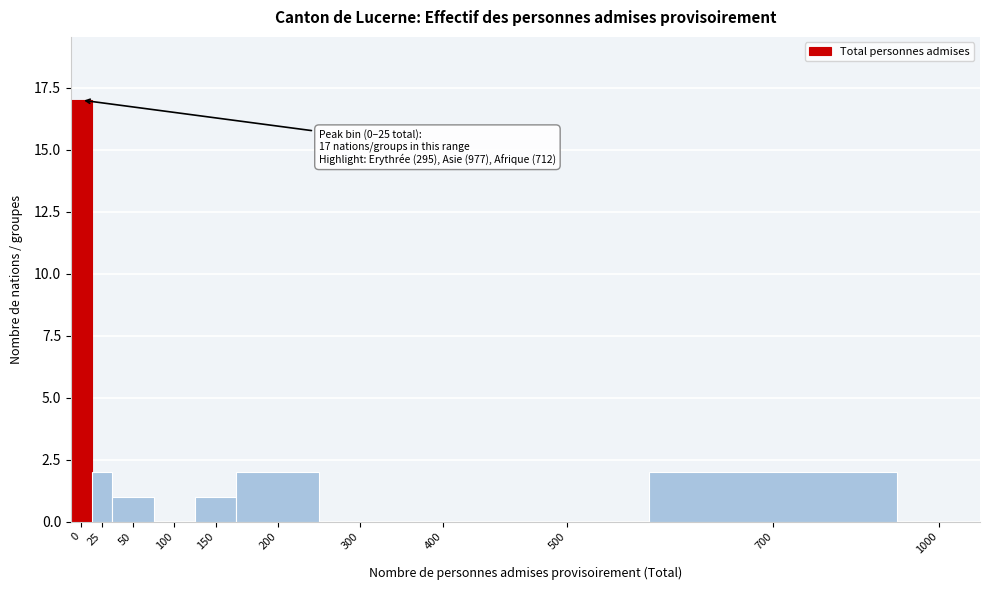

Reading right to left, what are all the values shown in this chart?

1000=0	700=2	500=0	400=0	300=0	200=2	150=1	100=0	50=1	25=2	0=17